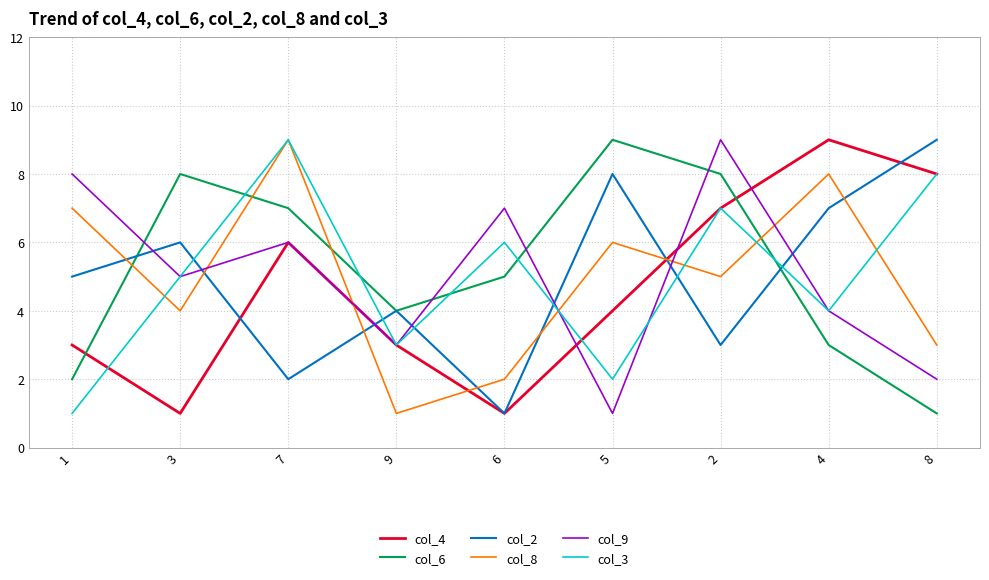

What is the greatest value displayed?

9